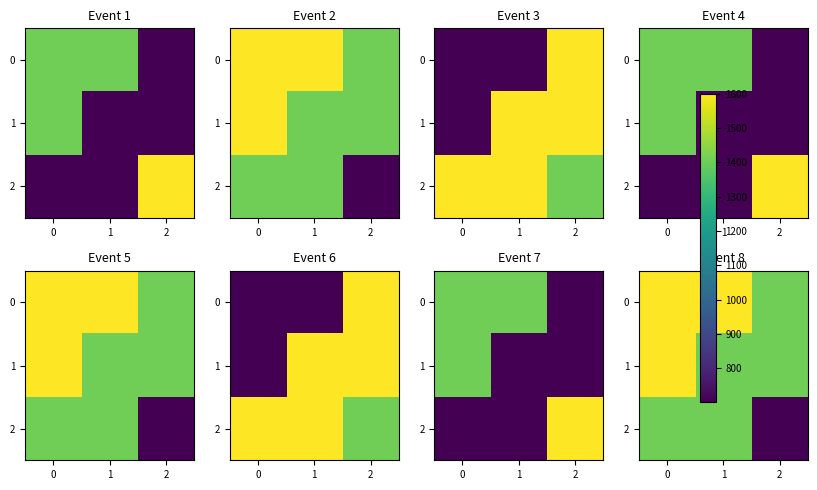

The value of 1 at 0 is 499. True or false?

False